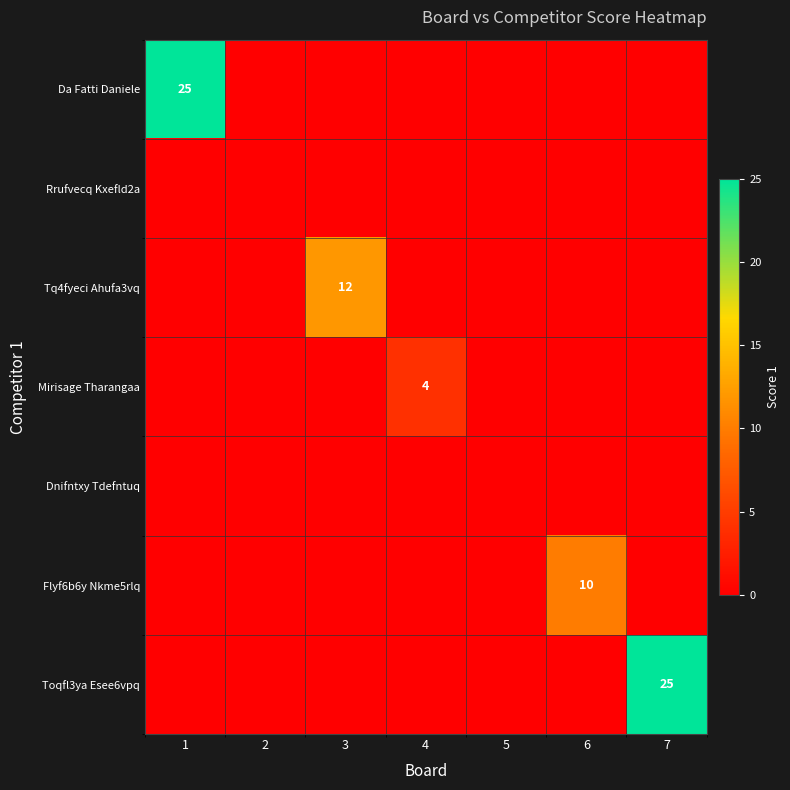

List the labels in order of Dnifntxy Tdefntuq value, smallest first.

1, 2, 3, 4, 5, 6, 7